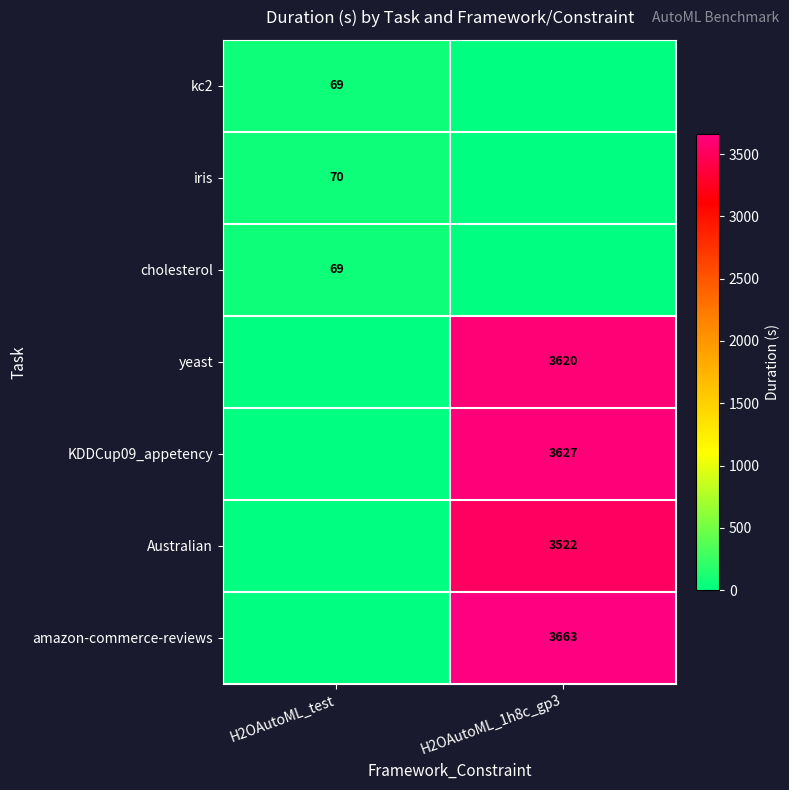

Is the value of amazon-commerce-reviews at H2OAutoML_1h8c_gp3 greater than the value of Australian at H2OAutoML_1h8c_gp3?

Yes